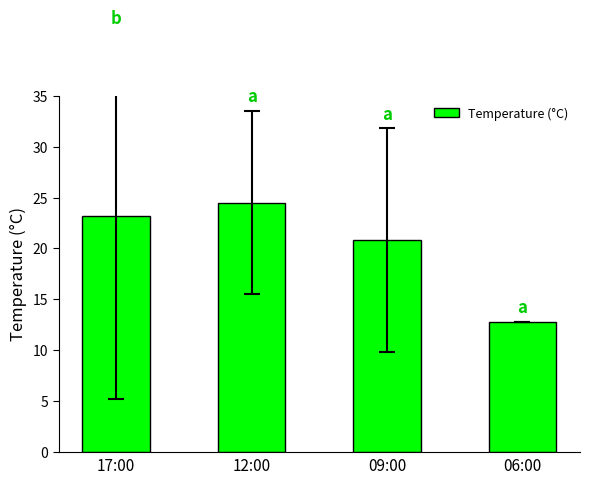

Reading left to right, extract all data points from this chart.

23.2	24.5	20.8	12.8